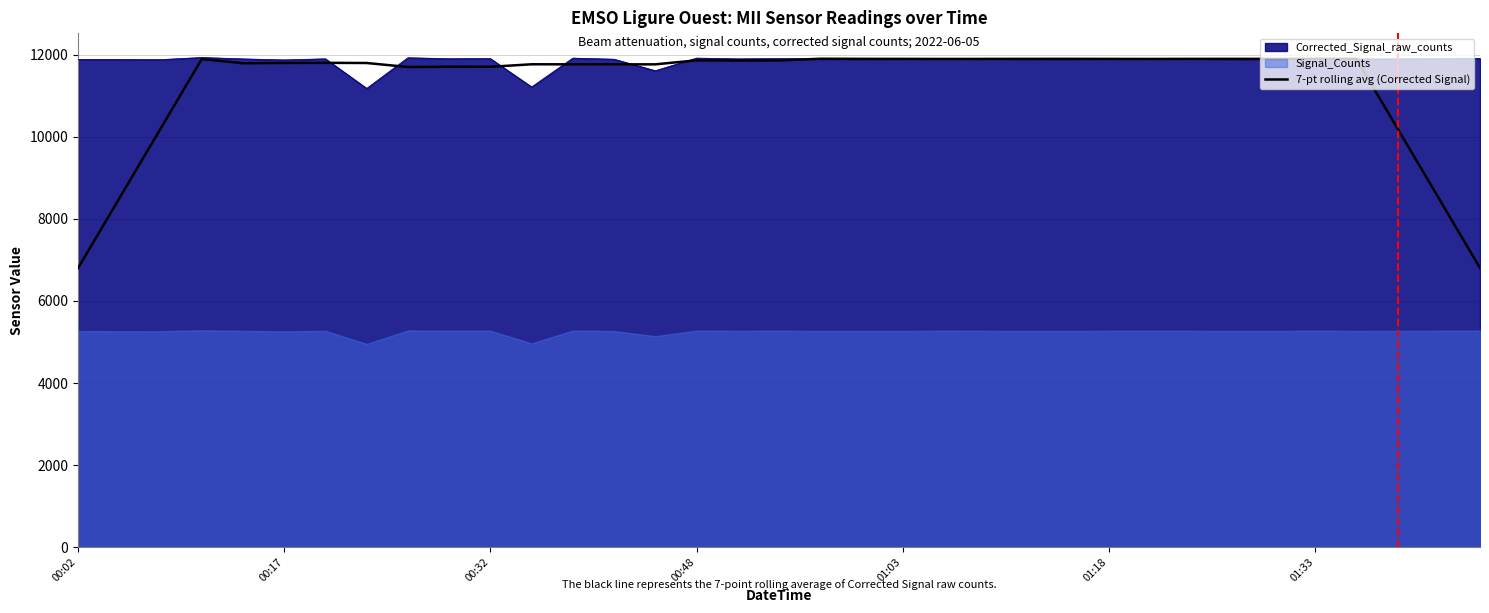

How many points are lower than both their immediate neighbors (excluding endpoints)?

8